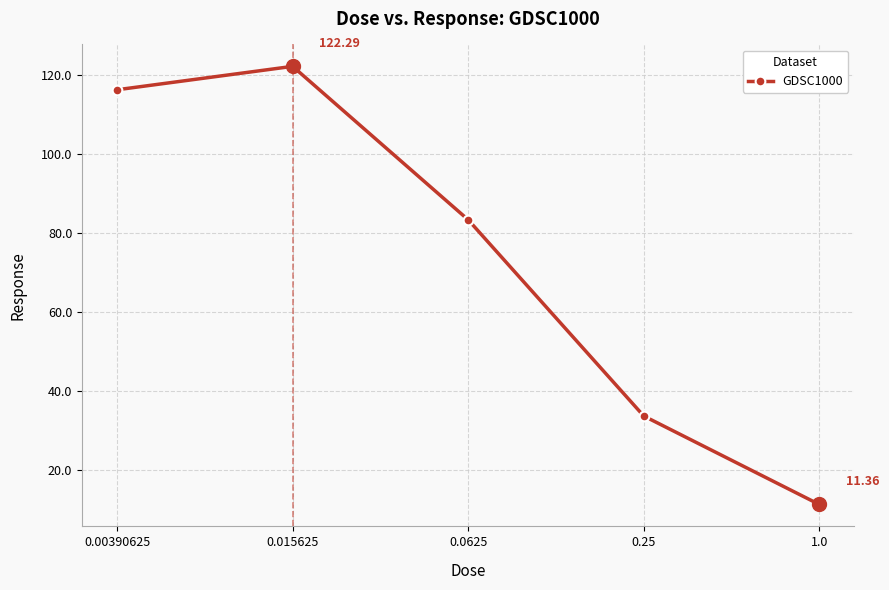

What is the minimum value shown in the chart?

11.4